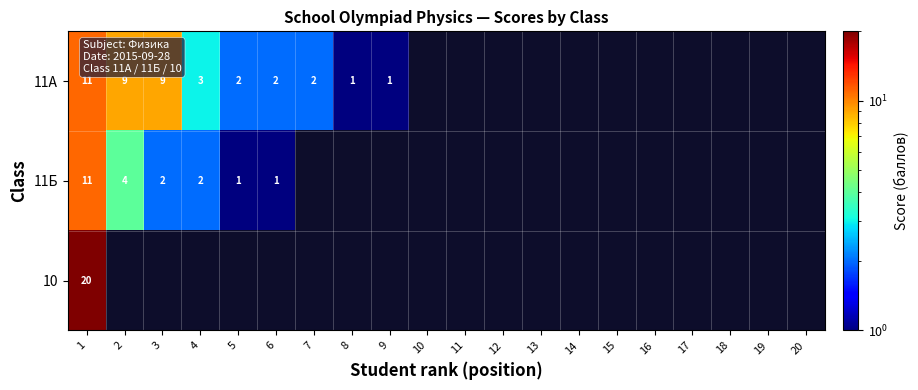

How many categories are shown in the chart?

20